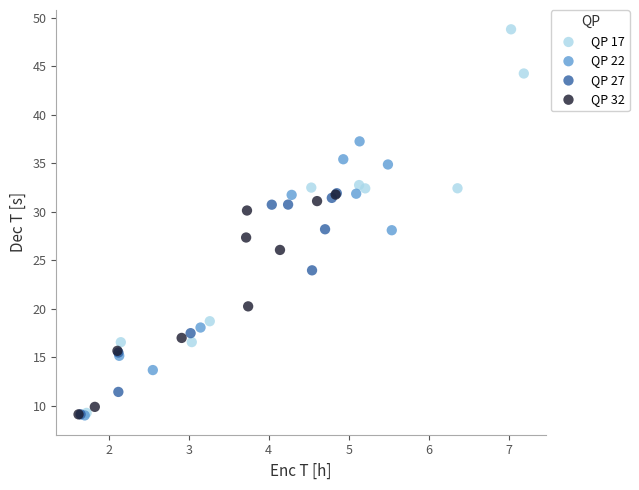

Which series has the widest spread of Y values?

QP 17